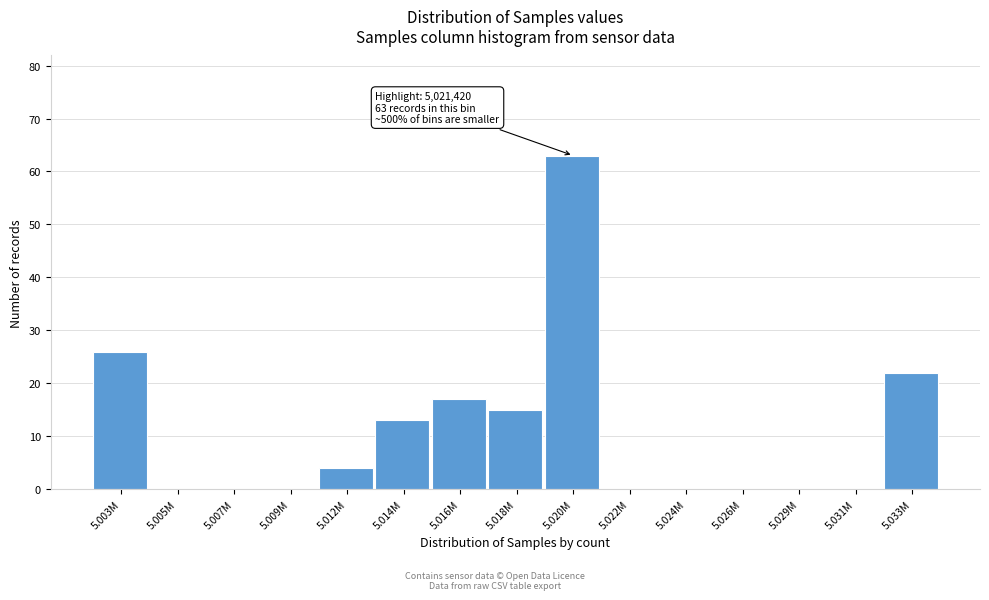

Reading left to right, list all the values displayed in this chart.

5.003M=26	5.005M=0	5.007M=0	5.009M=0	5.012M=4	5.014M=13	5.016M=17	5.018M=15	5.020M=63	5.022M=0	5.024M=0	5.026M=0	5.029M=0	5.031M=0	5.033M=22